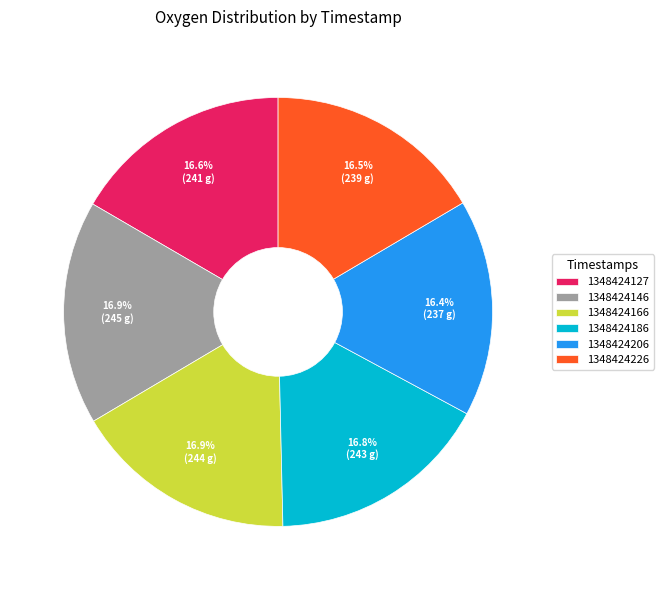

Approximately how many times larger is the value at 1348424186 compared to 1348424206?

1.0